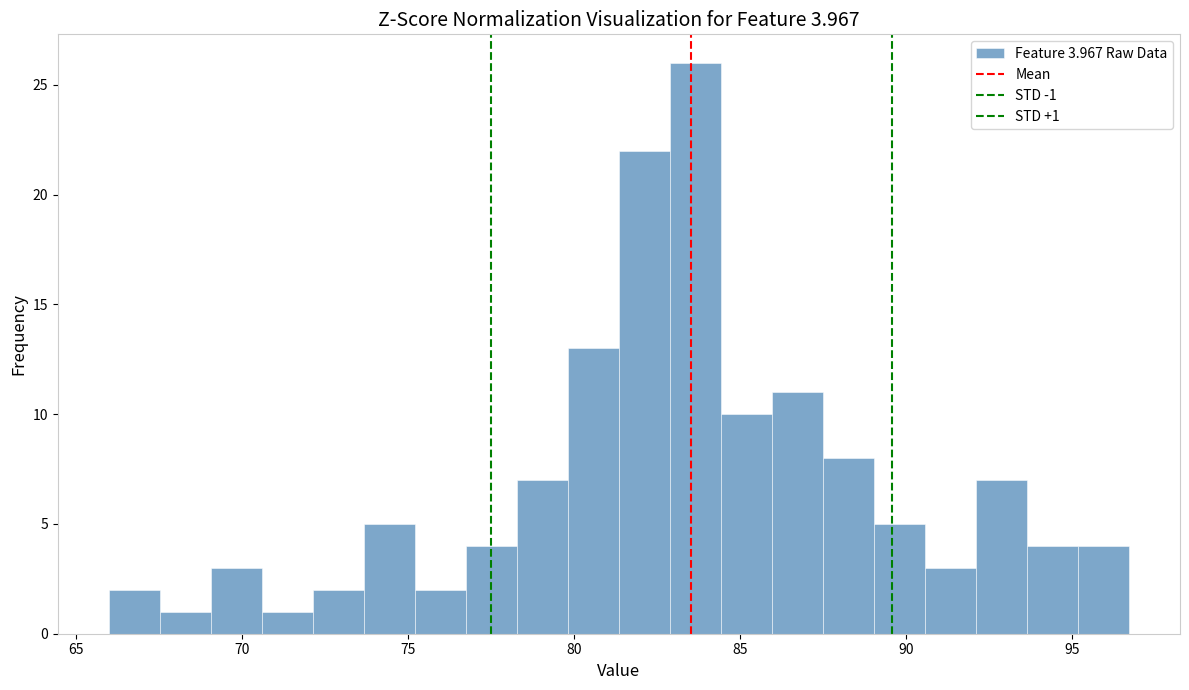

Around what value on the x-axis is the tallest bar? Give the approximate position of its centre, as read against the axis.

83.5